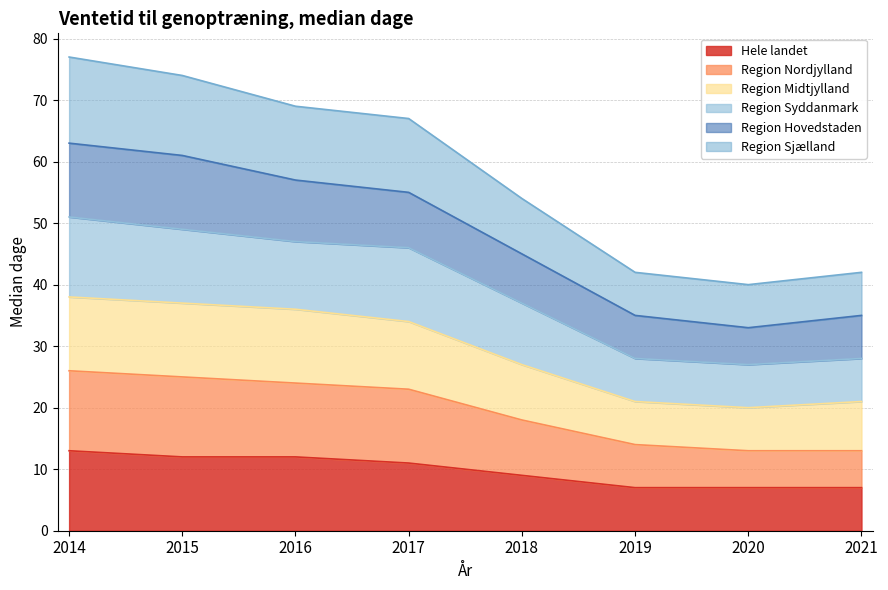

The value of Hele landet at 2016 is 12. True or false?

True